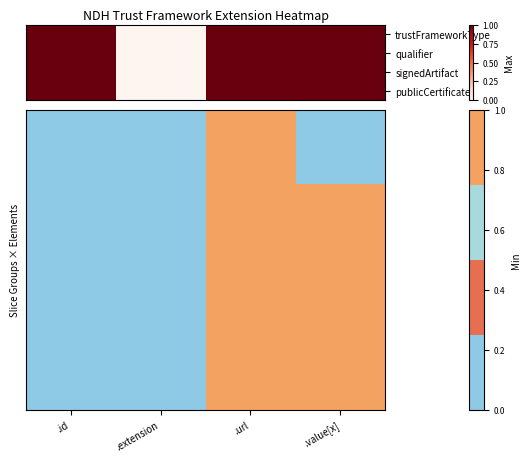

Count the number of data series in this chart.

4